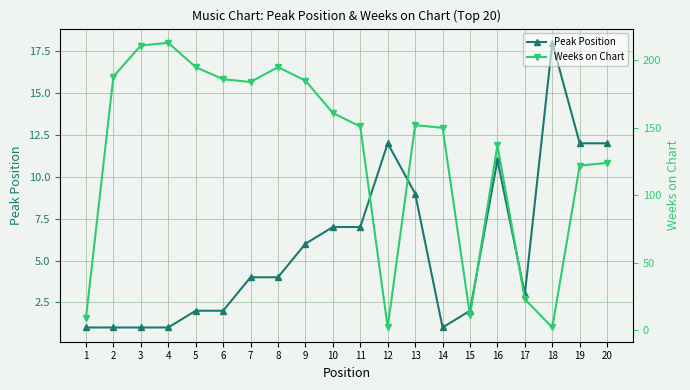

Which category has the lowest value in the Peak Position series?

1